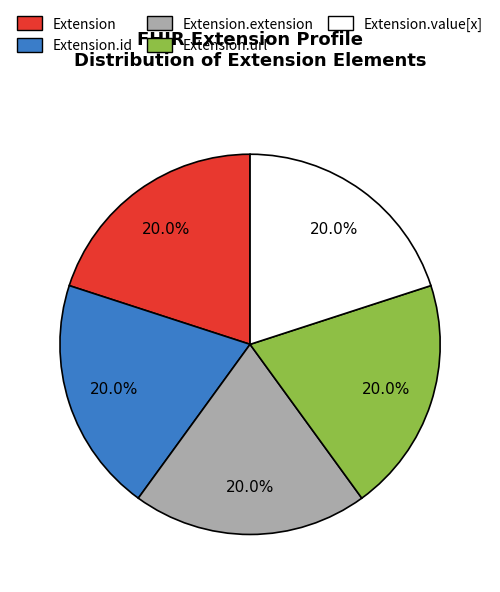

Does any single category account for the majority?

No